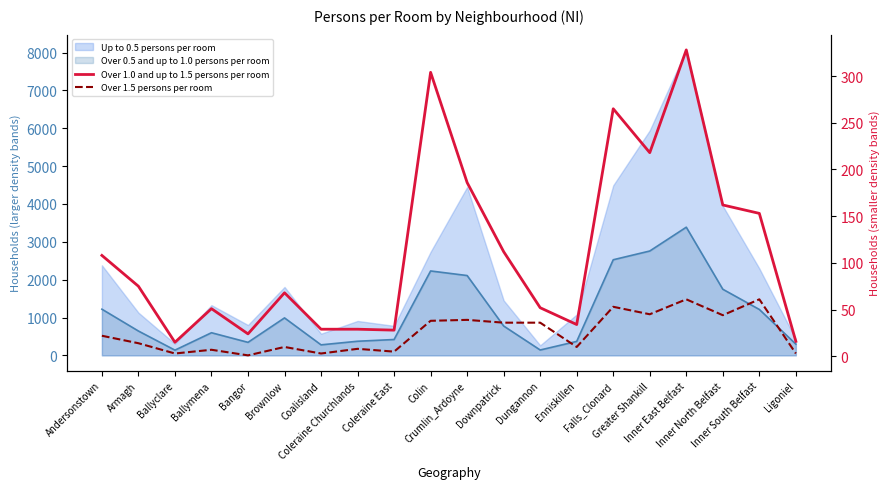

How many interior local peaks does the Over 1.5 persons per room series have?

7